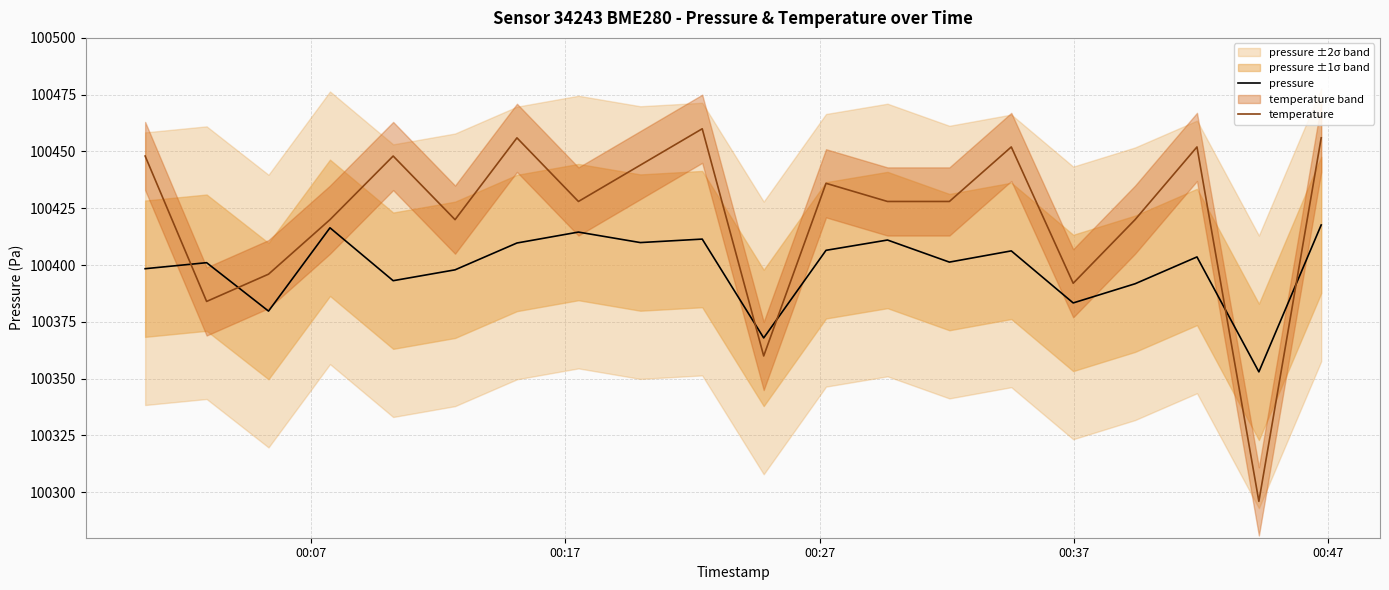

How many values in the pressure series exceed 100403?

10